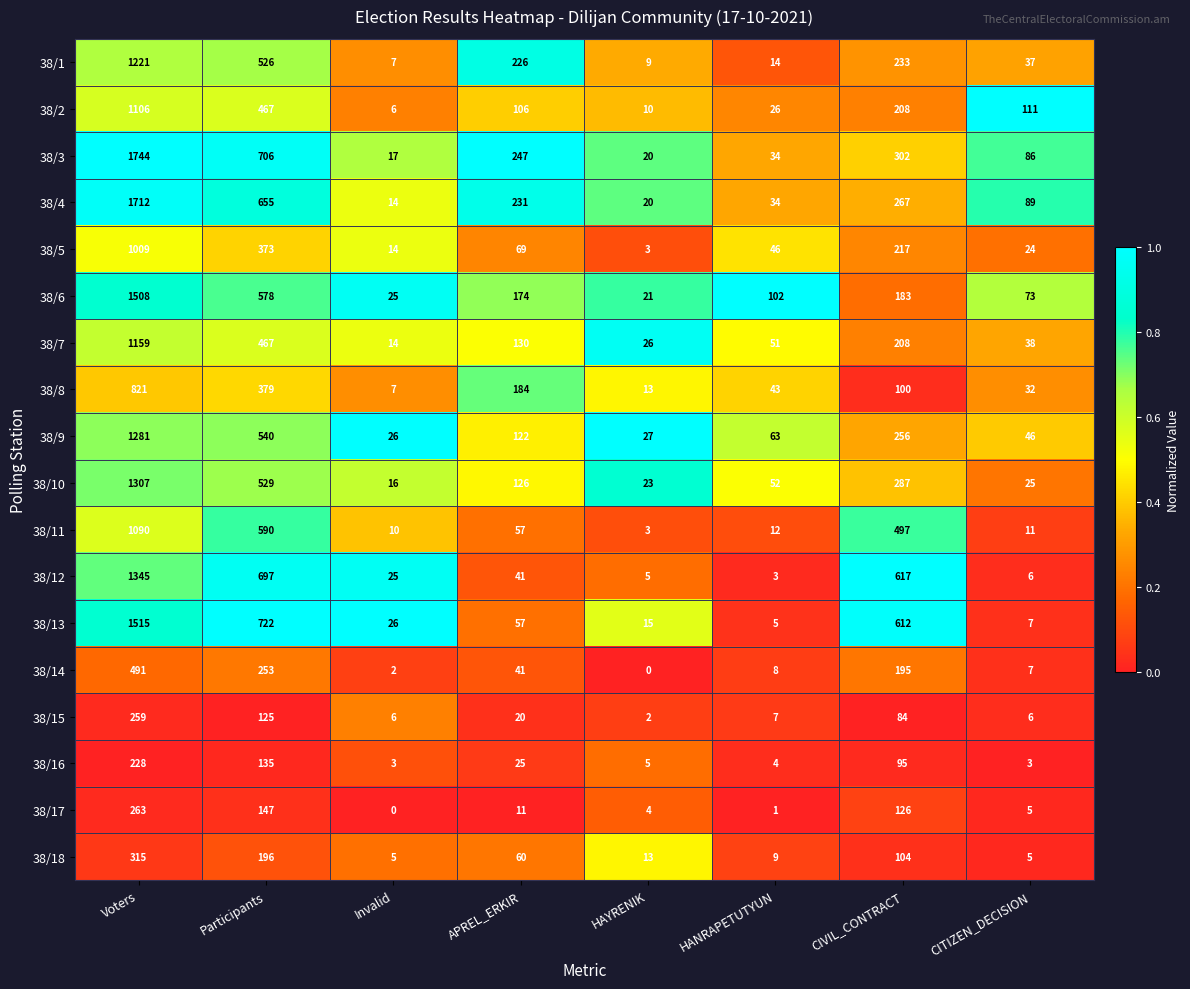

Where is 38/2 nearest to the value 556?

Participants